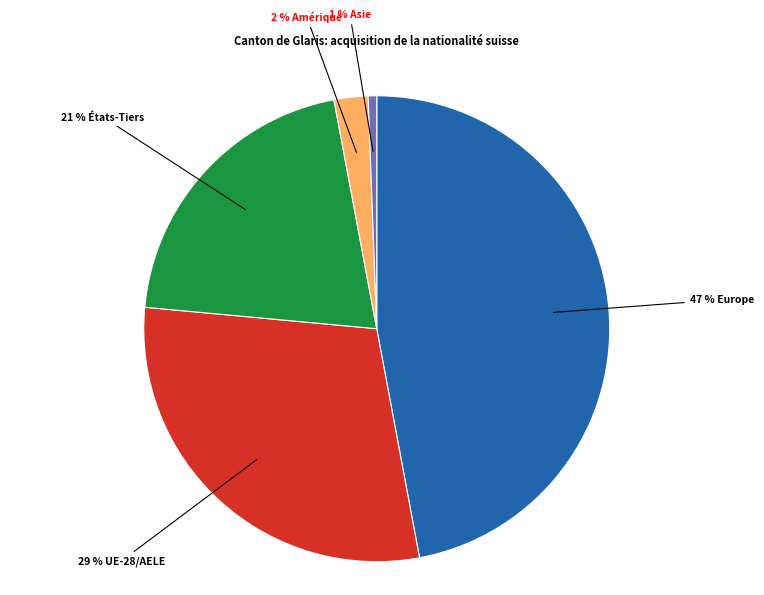

Count the number of slices in the pie.

5